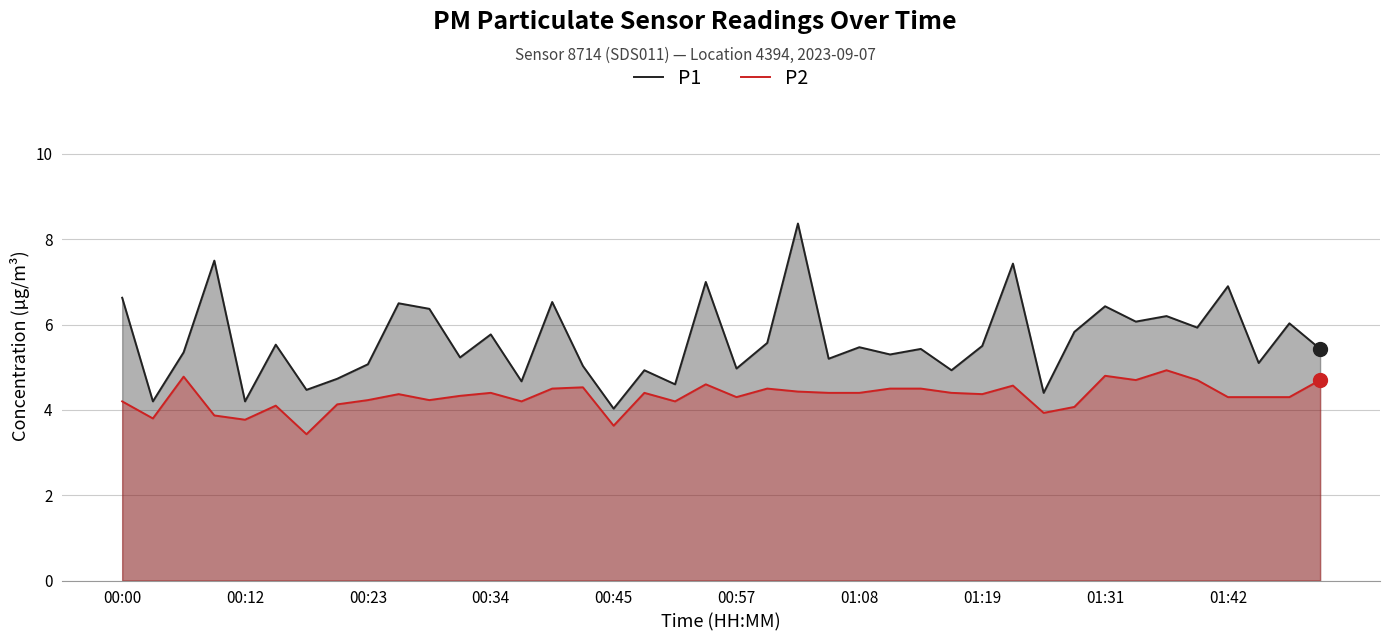

What is the minimum value for P2?

3.4